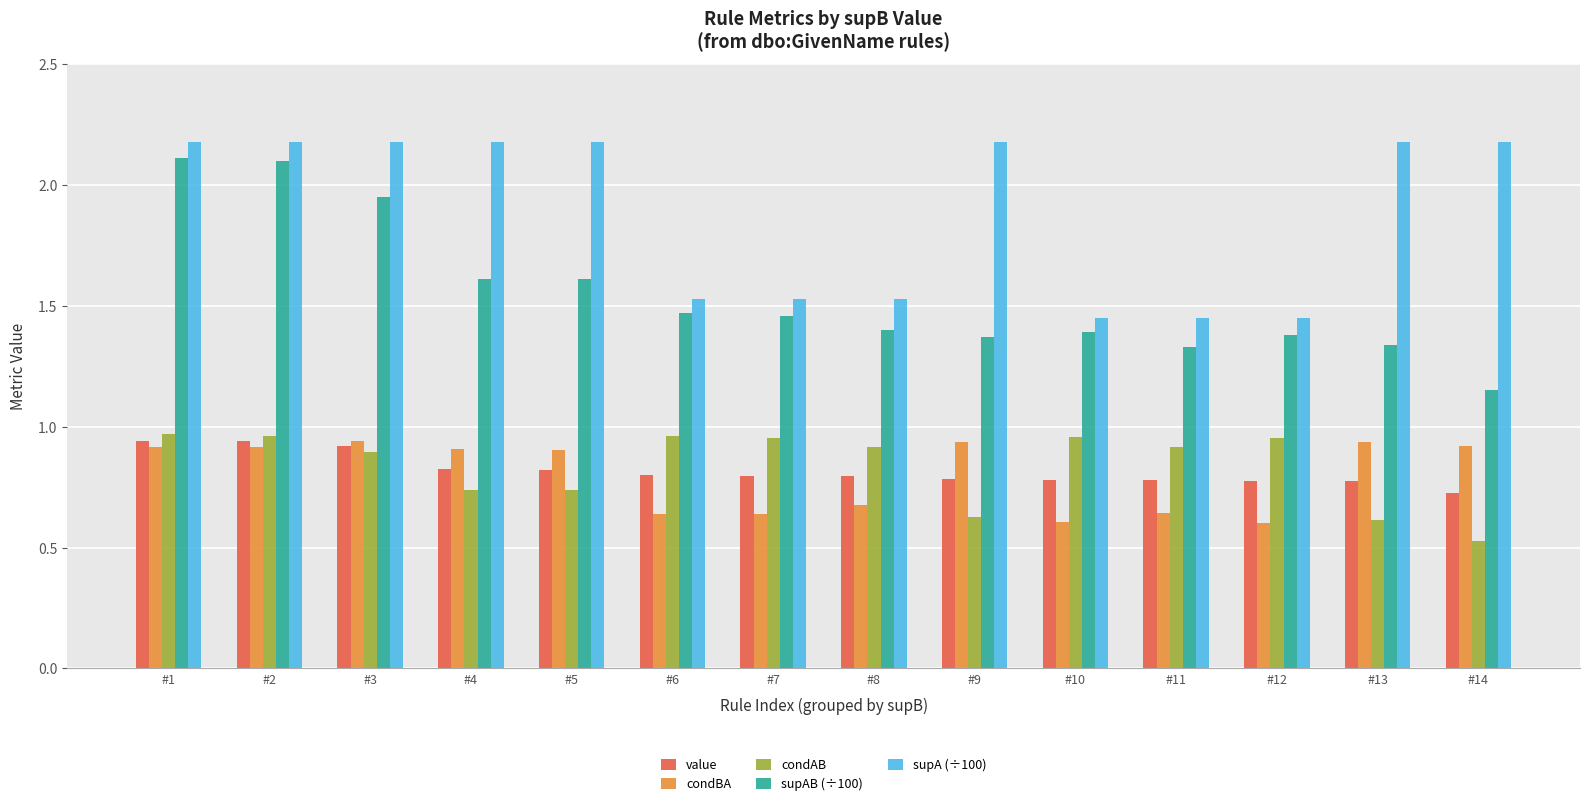

What is the difference between the condAB values at #9 and #7?

0.3